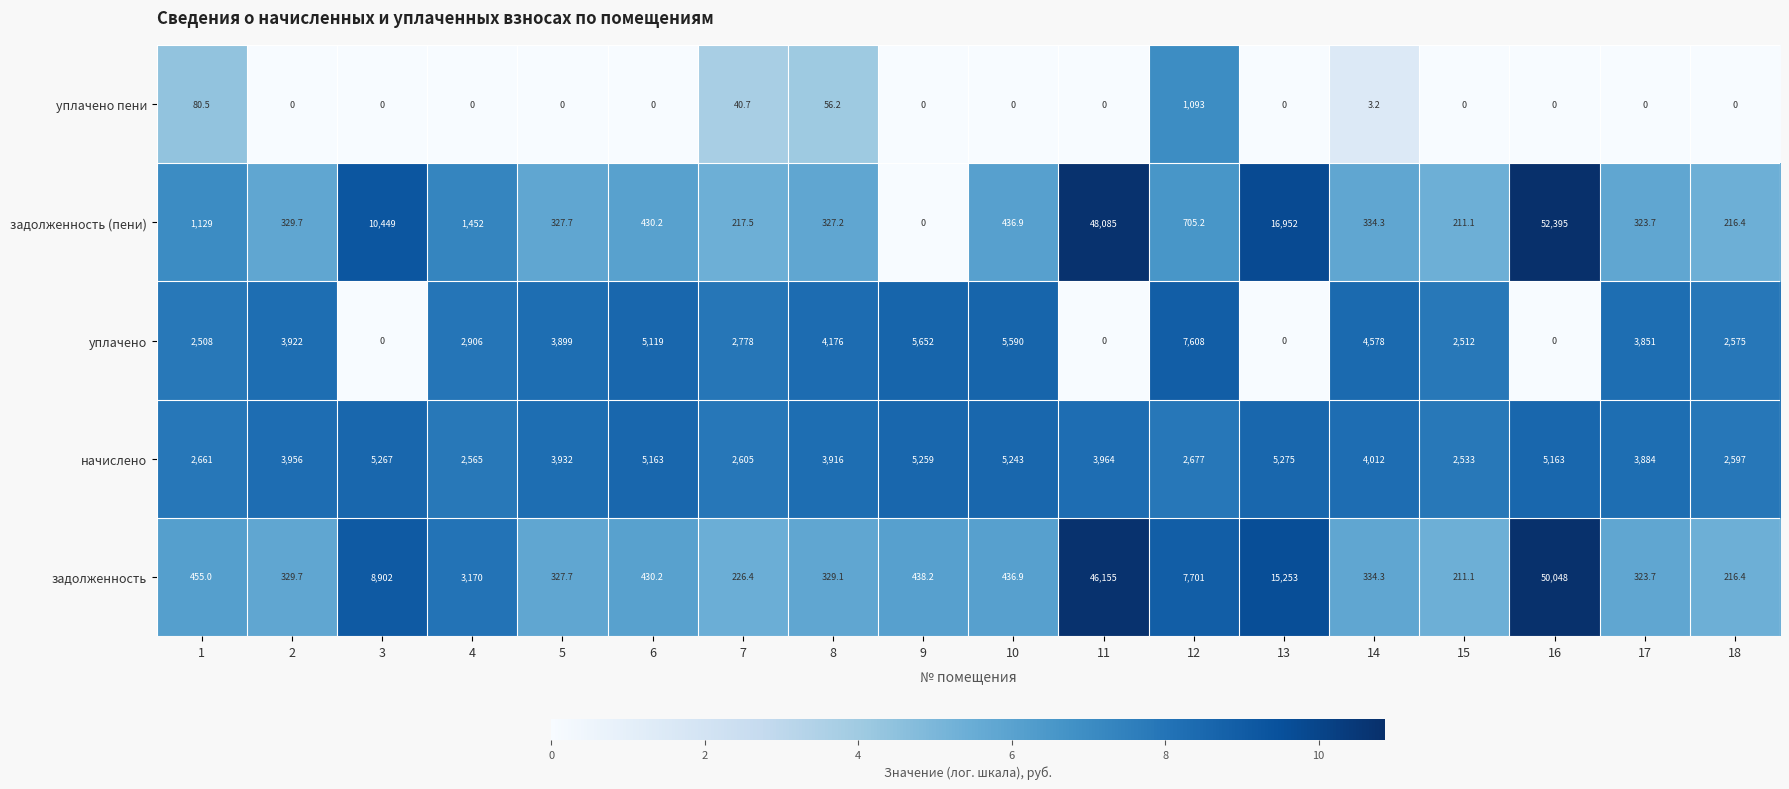

What is the difference between the задолженность values at 10 and 5?

109.2